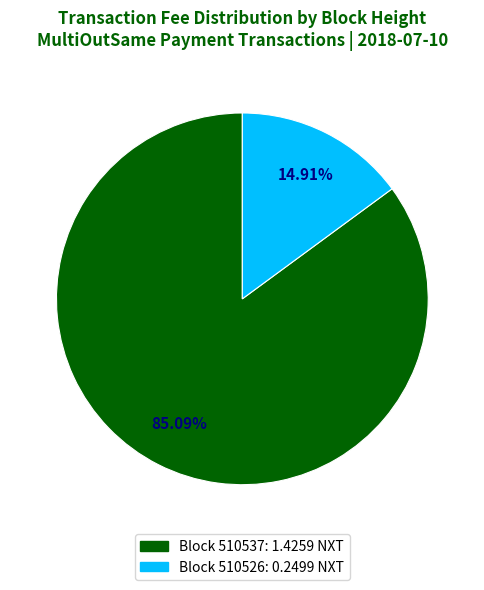

Count the number of slices in the pie.

2